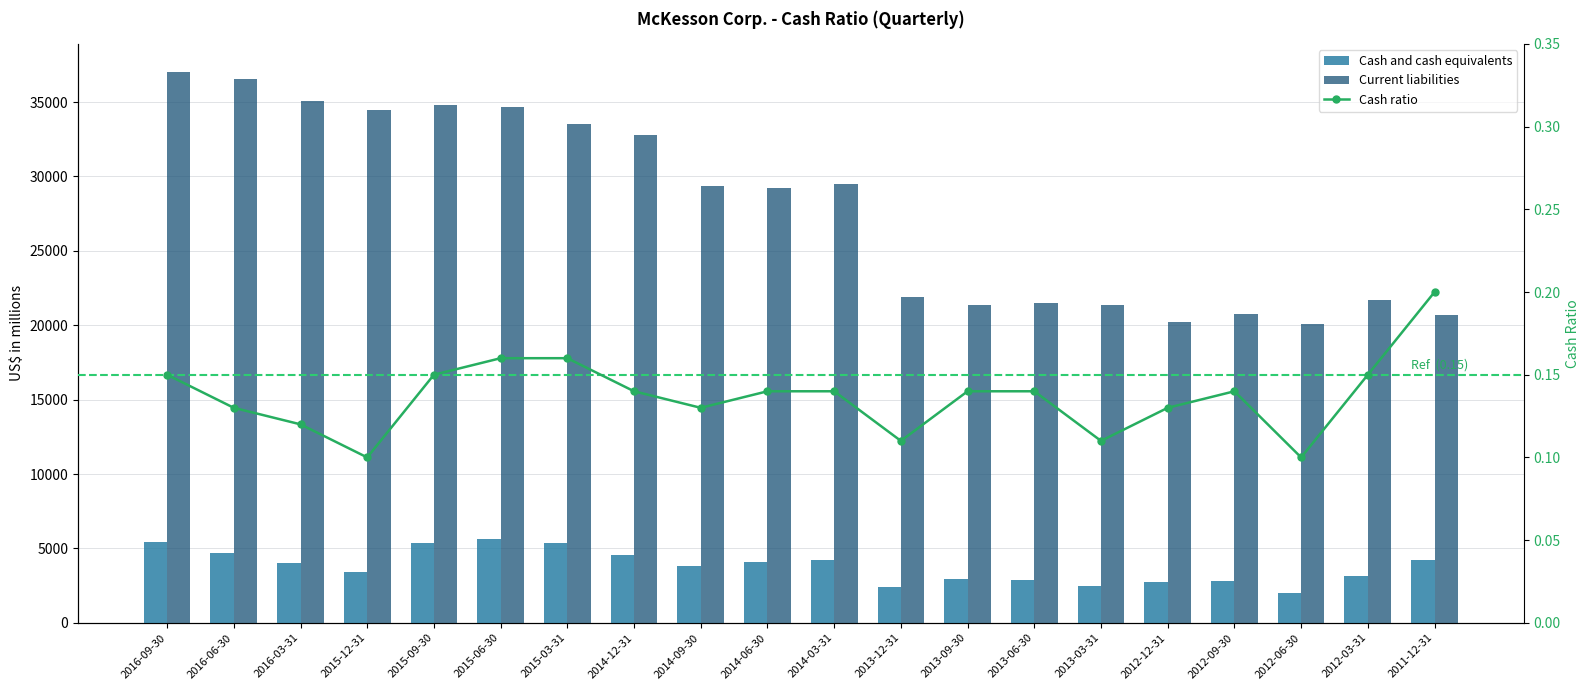

What is the difference between the maximum and minimum values in the Cash ratio series?

0.1